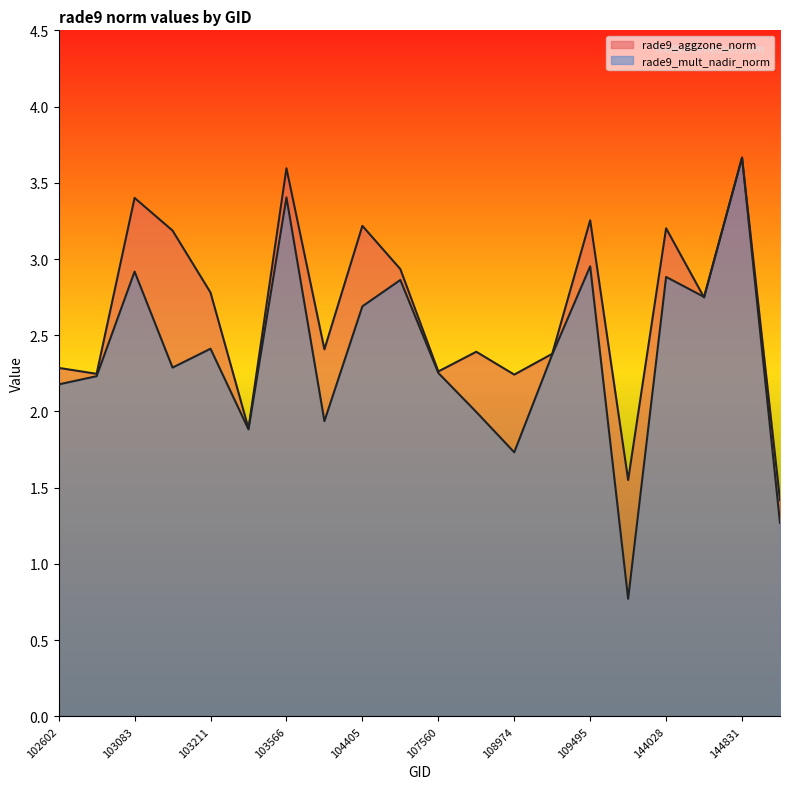

At which category is the sum across all series the highest?

144831